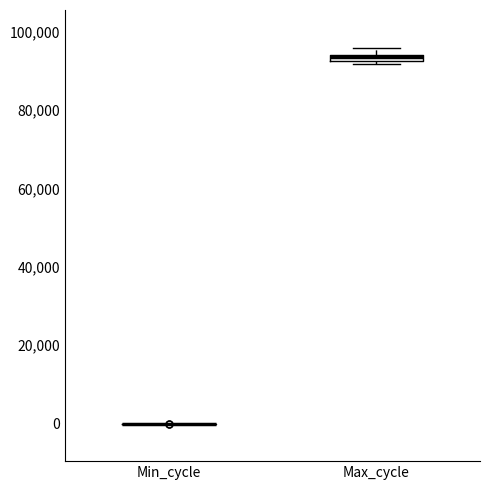

Where is the lower edge of the box for Max_cycle on the y-axis? The values are not printed on the chart, so give them approximately, as read against the axis.

92000